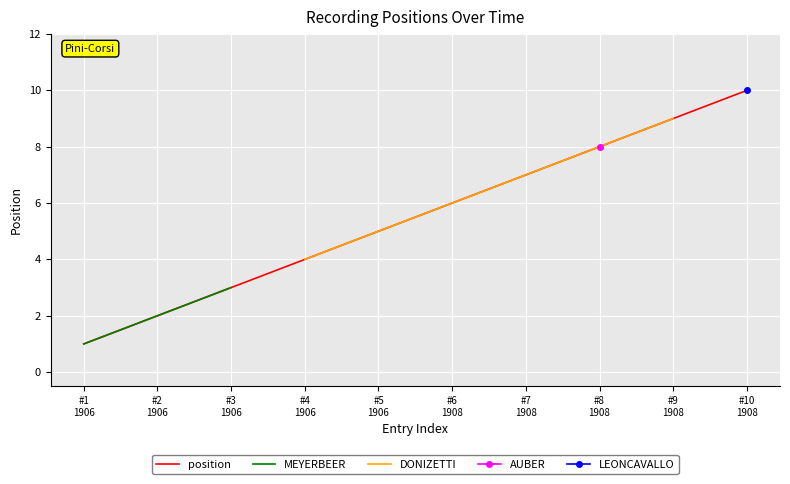

Is it true that the value at #3 1906 is 3?

True